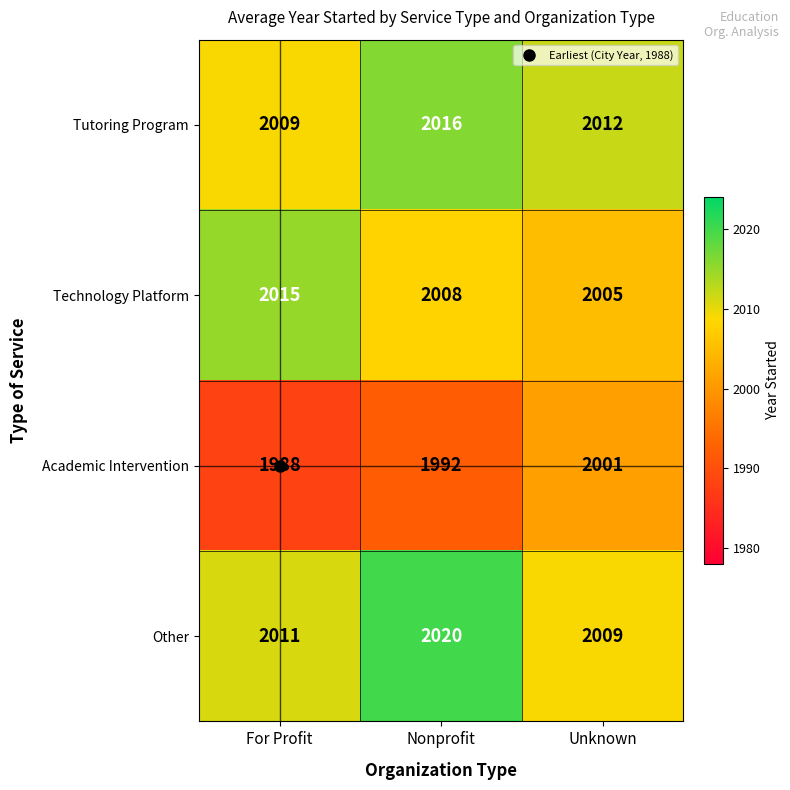

How many distinct data groups are displayed?

4